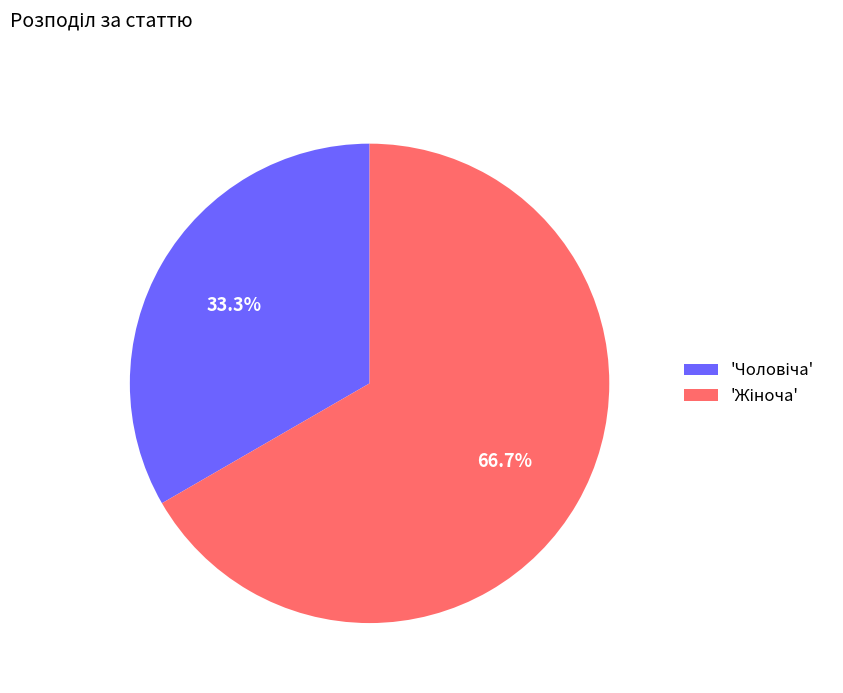

Is there a majority slice in this chart?

Yes